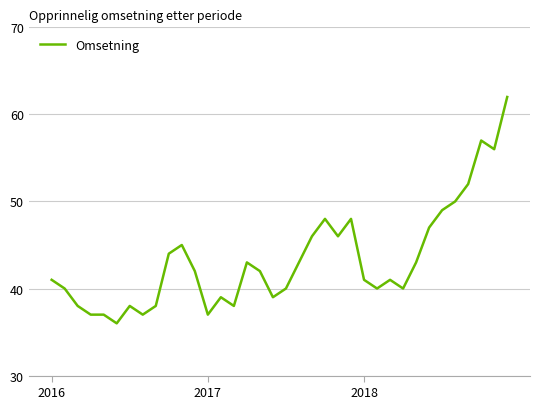

What is the difference between the maximum and minimum values?

26